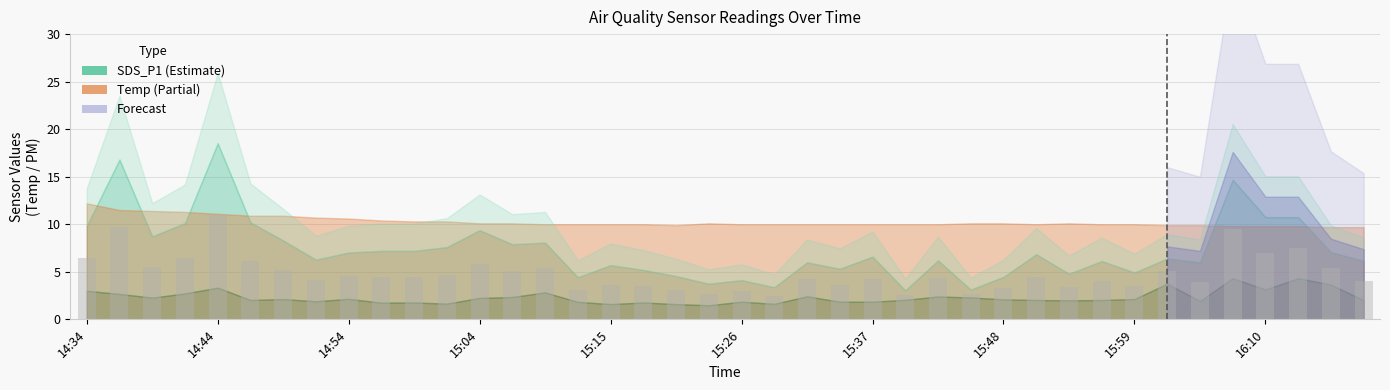

What is the value of the 22nd bar from the left?

2.5